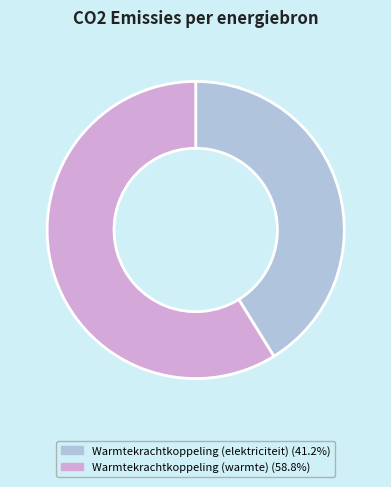

How many slices are in this pie chart?

2